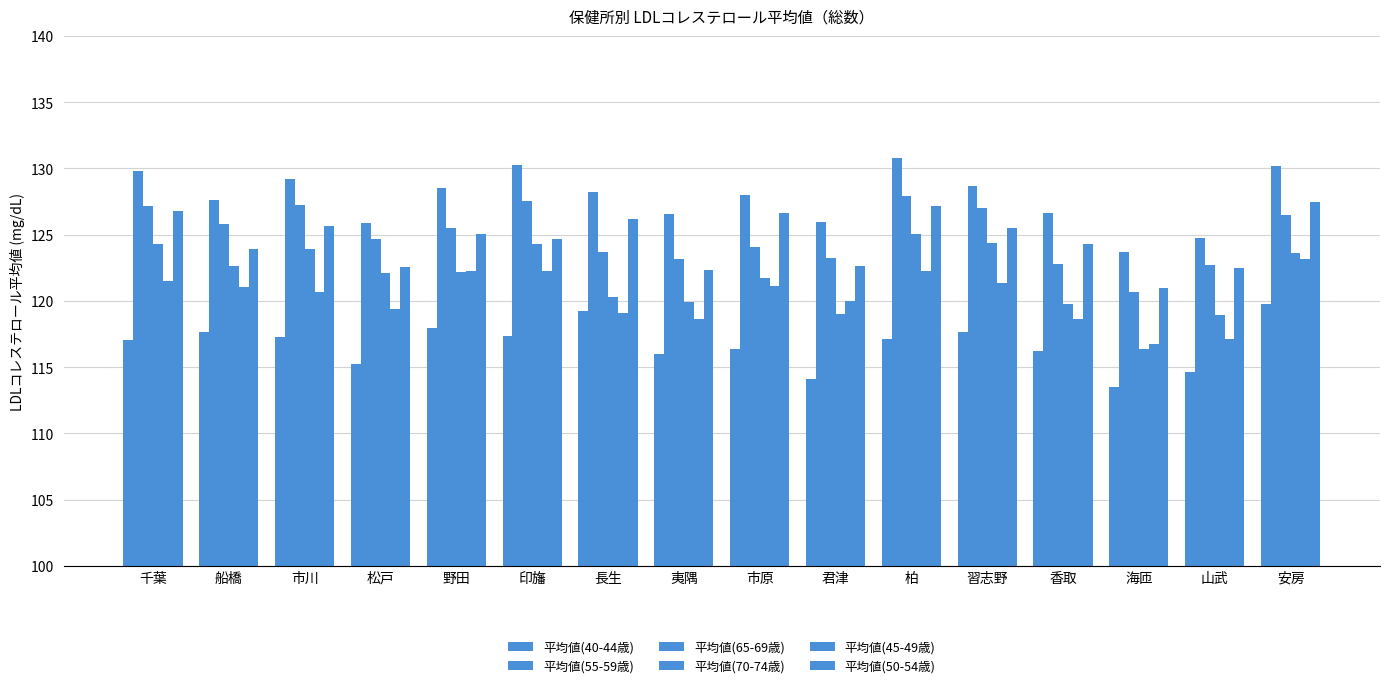

Are the bars grouped side by side (vs. stacked)?

Yes